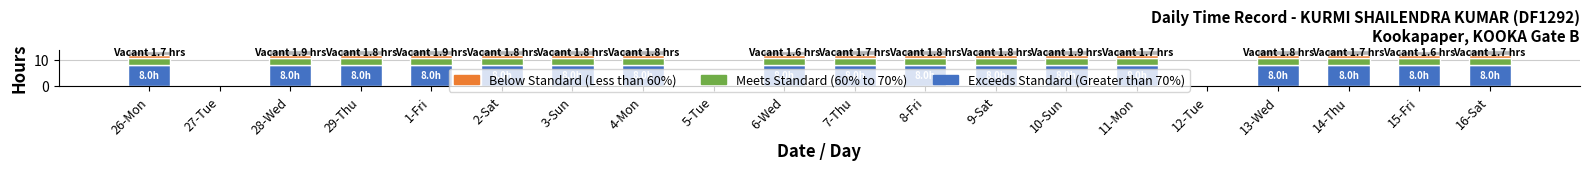

What is the total value across all series at 3-Sun?

13.8